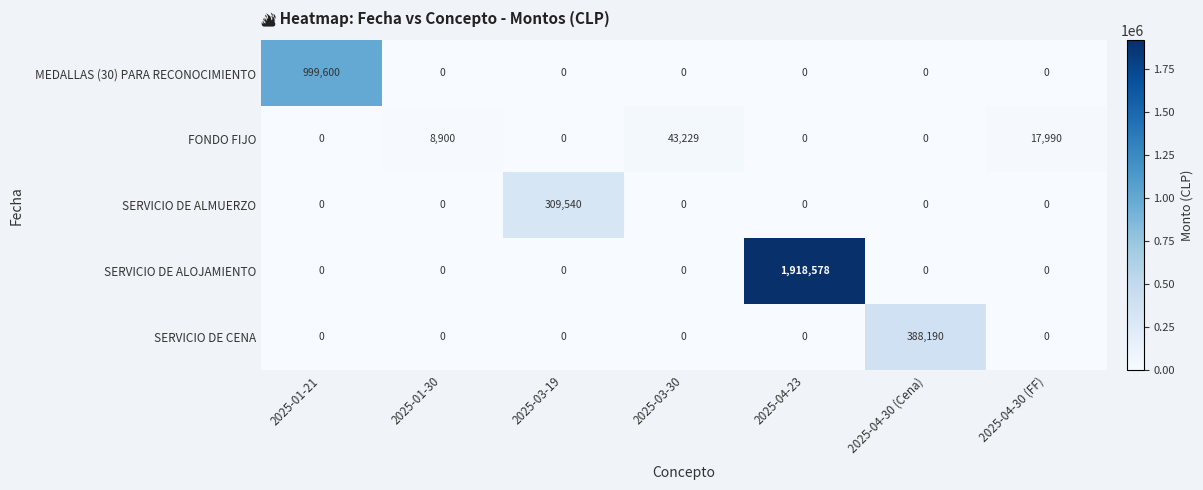

What is the total value across all series at 2025-01-21?

999600